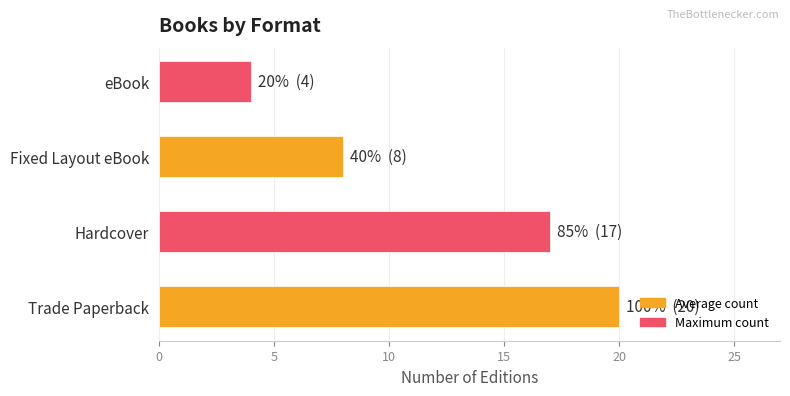

Reading top to bottom, what are all the values shown in this chart?

4	8	17	20